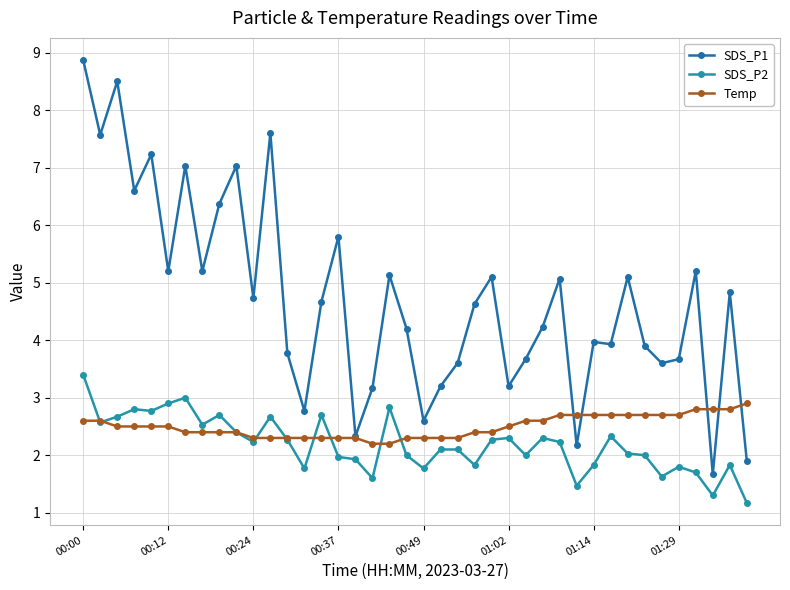

How many intersections are there between SDS_P1 and Temp?

5